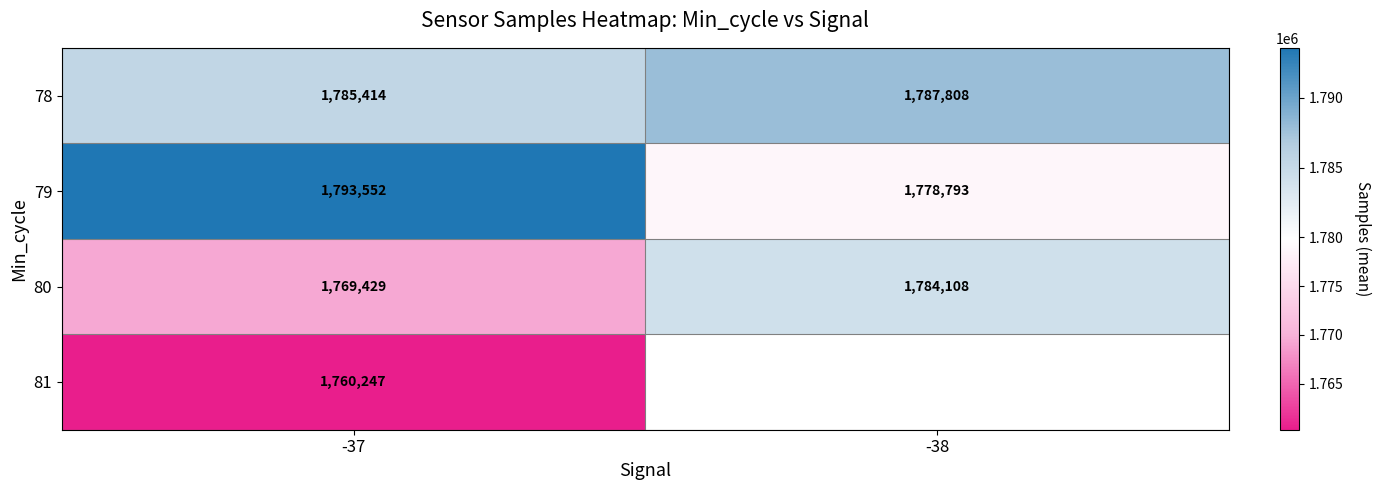

The 80 series shows 480484.9 at -37. True or false?

False